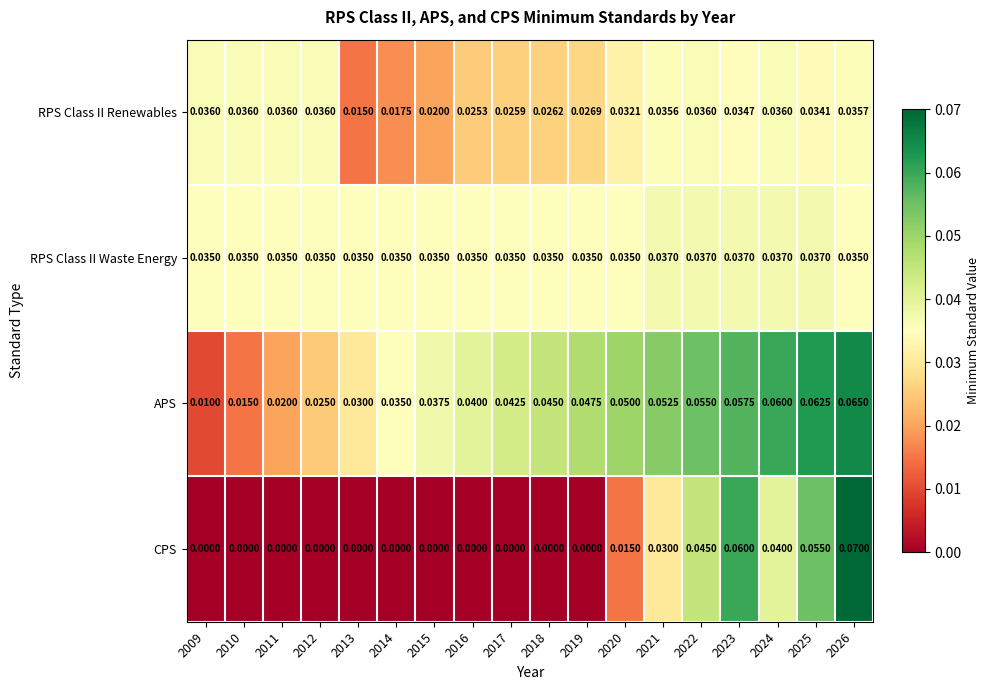

Is the value of RPS Class II Renewables at 2022 greater than the value of CPS at 2010?

Yes